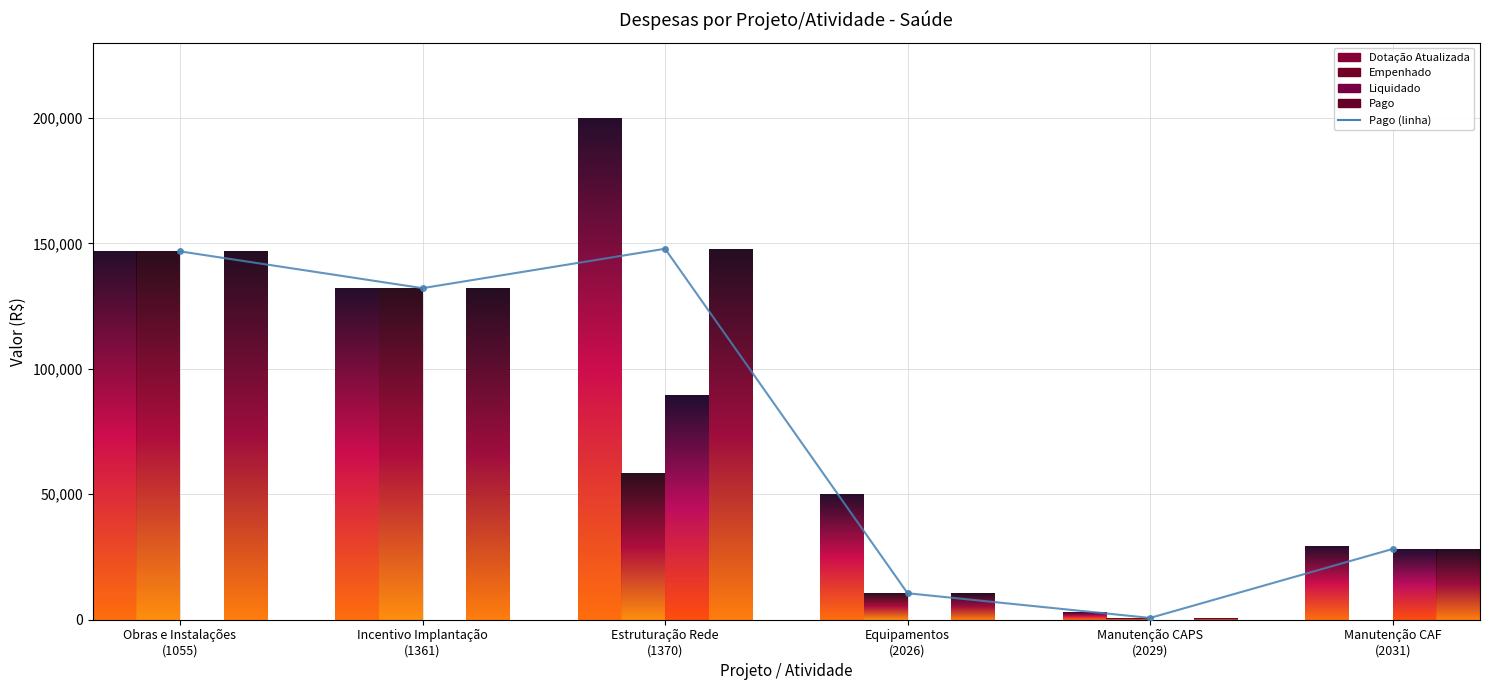

What is the difference between the second highest and minimum values in the Liquidado series?

28202.9